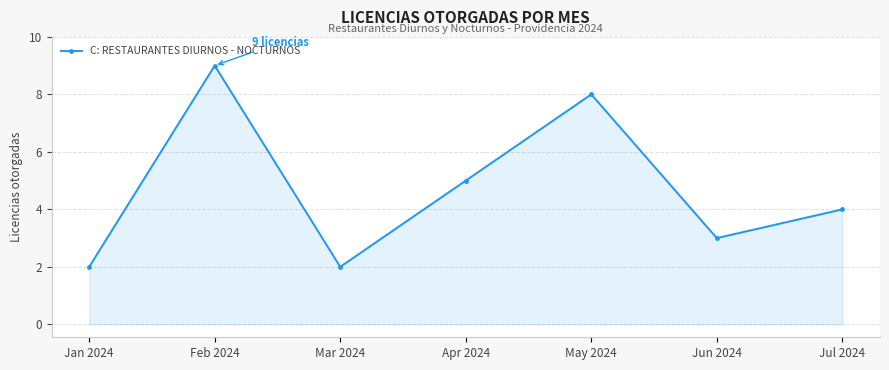

Read the value at Jun 2024.

3